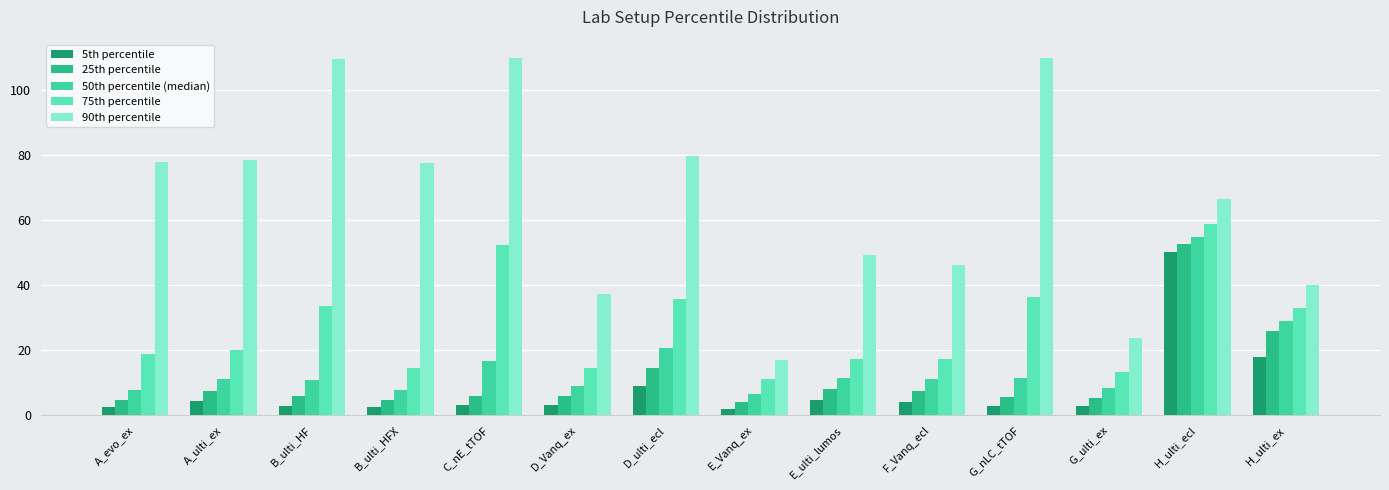

Which has a higher value, B_ulti_HF or A_evo_ex?

B_ulti_HF